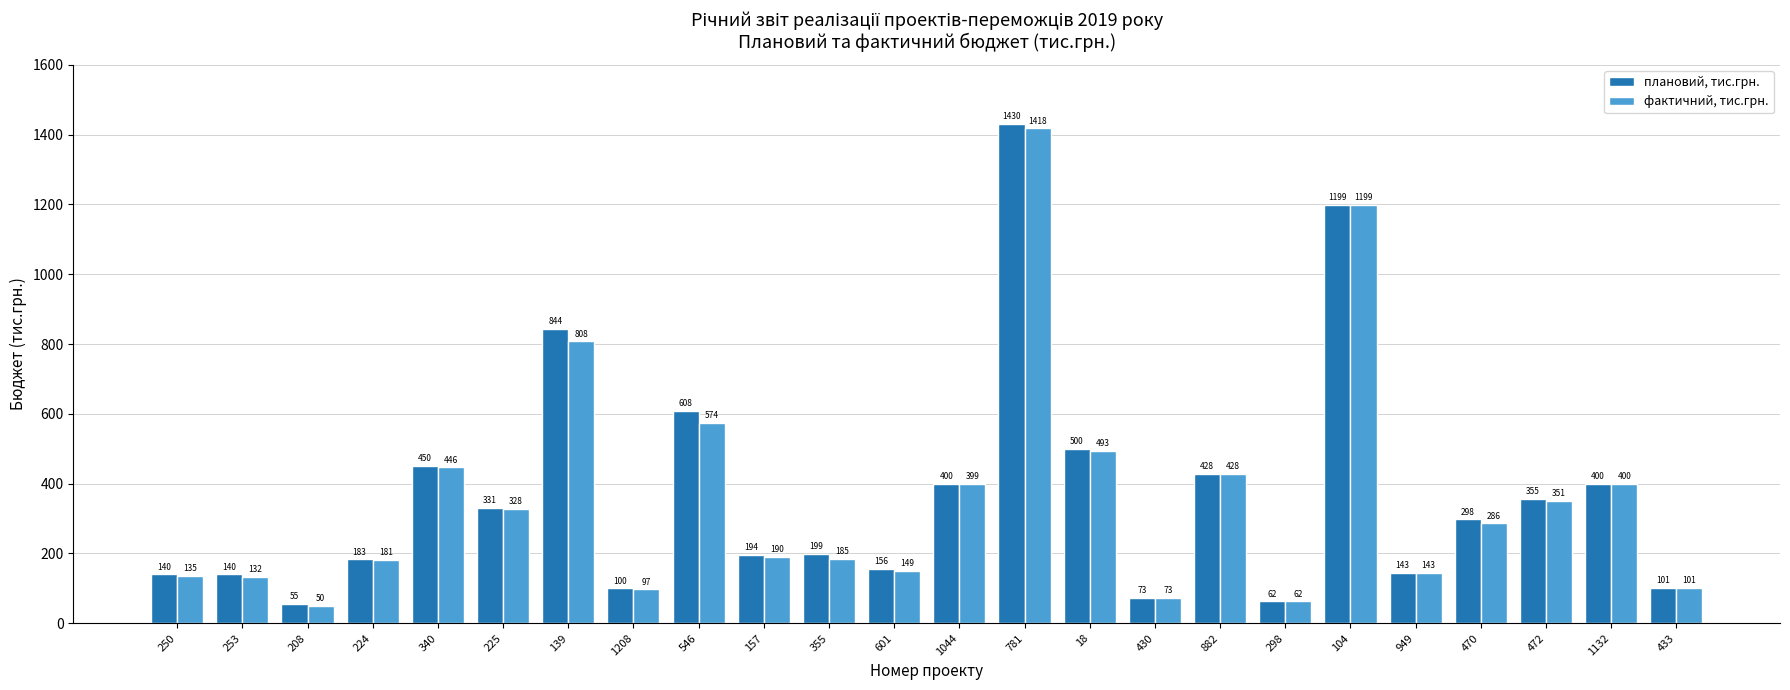

What is the average value of the плановий, тис.грн. series?

366.2